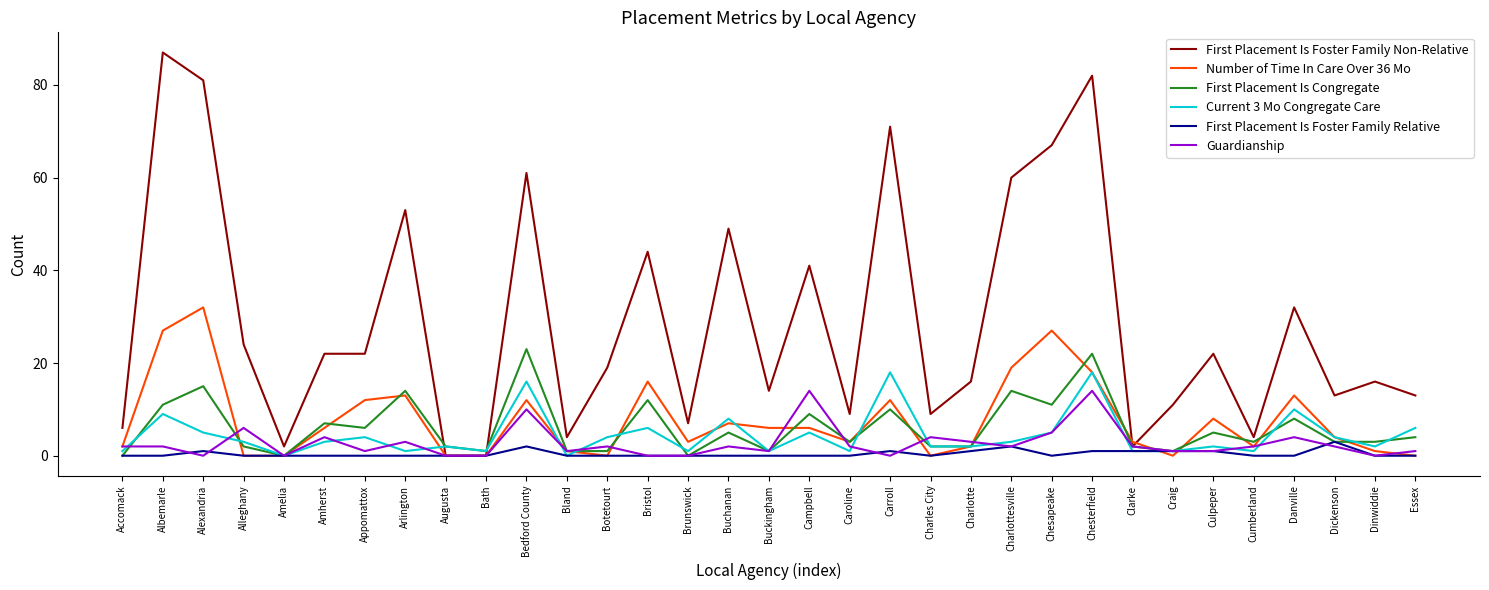

Count the number of data series in this chart.

6